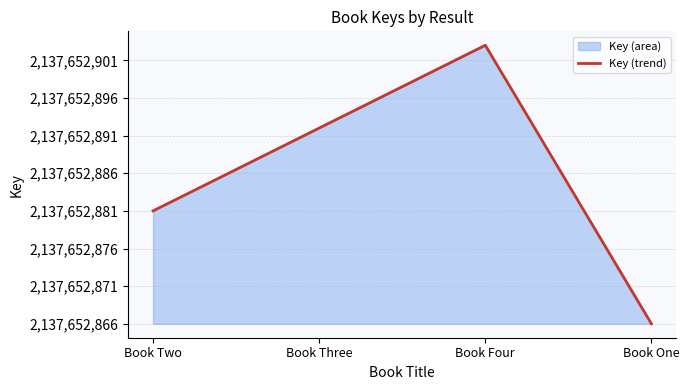

How many values are between 15 and 37?

3